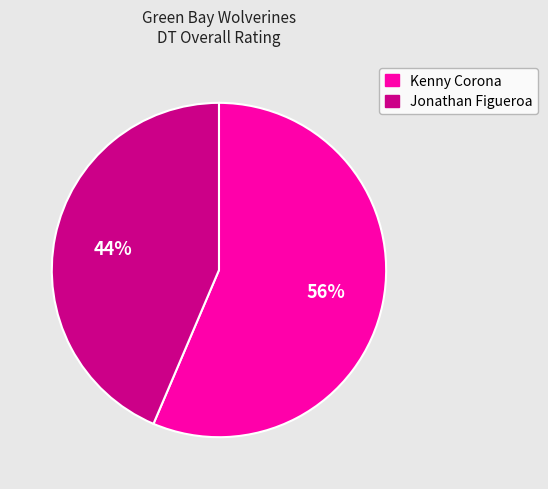

To the nearest percent, what portion does Jonathan Figueroa represent?

44%